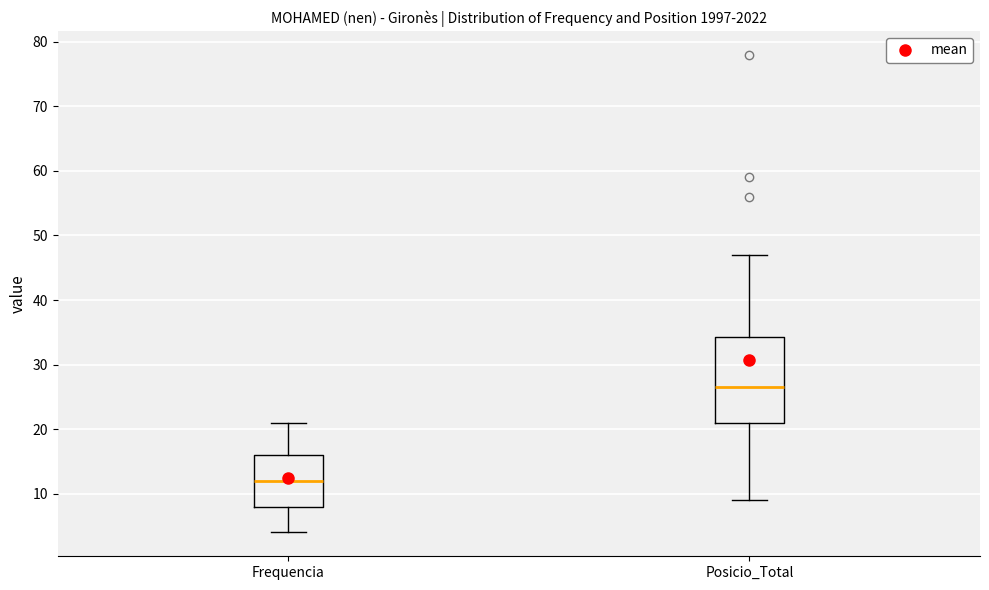

Reading left to right, transcribe this box plot: for each box, give where its median line is, the range the box spans, and where its two whiskers end, as read against the y-axis. The values are not printed on the chart, so give them approximately, as read against the axis.

Frequencia: median 12, box 8 to 16, whiskers 4 to 21
Posicio_Total: median 27, box 21 to 34, whiskers 9 to 47